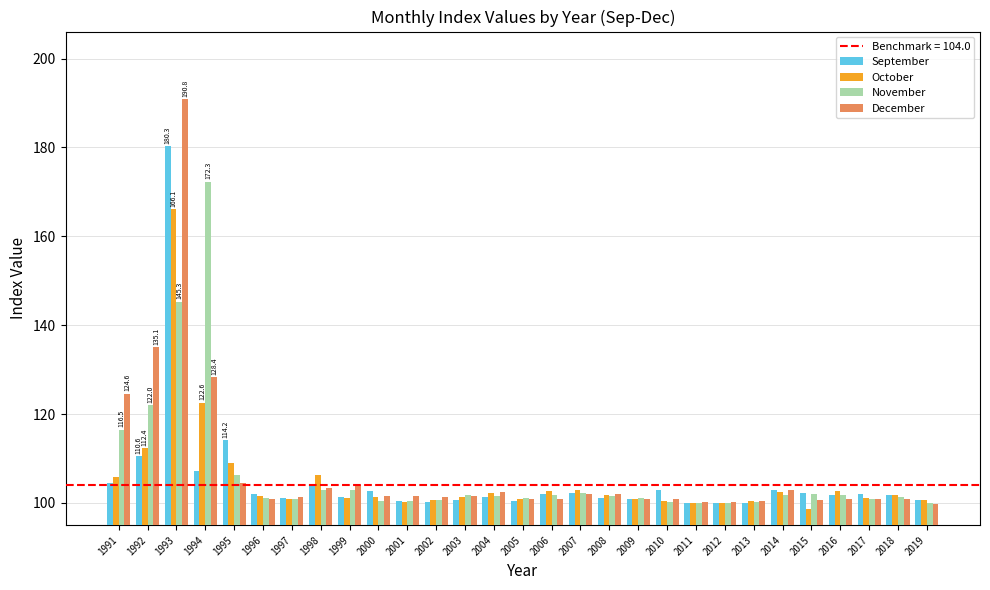

Is it true that November equals 145.2 at 2013?

False